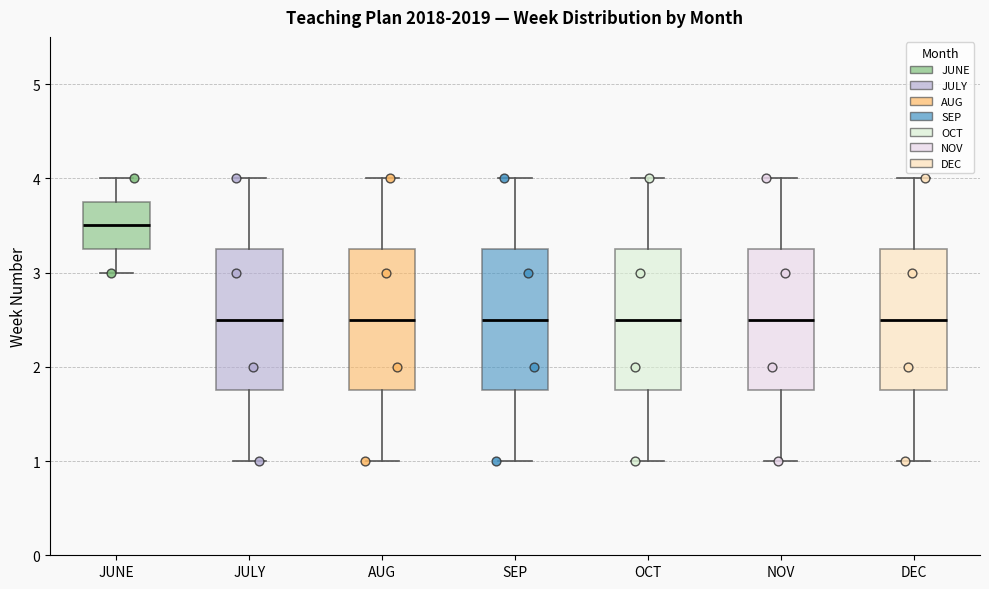

Reading left to right, transcribe this box plot: for each box, give where its median line is, the range the box spans, and where its two whiskers end, as read against the y-axis. The values are not printed on the chart, so give them approximately, as read against the axis.

JUNE: median 3.5, box 3.3 to 3.8, whiskers 3.0 to 4.0
JULY: median 2.5, box 1.8 to 3.3, whiskers 1.0 to 4.0
AUG: median 2.5, box 1.8 to 3.3, whiskers 1.0 to 4.0
SEP: median 2.5, box 1.8 to 3.3, whiskers 1.0 to 4.0
OCT: median 2.5, box 1.8 to 3.3, whiskers 1.0 to 4.0
NOV: median 2.5, box 1.8 to 3.3, whiskers 1.0 to 4.0
DEC: median 2.5, box 1.8 to 3.3, whiskers 1.0 to 4.0